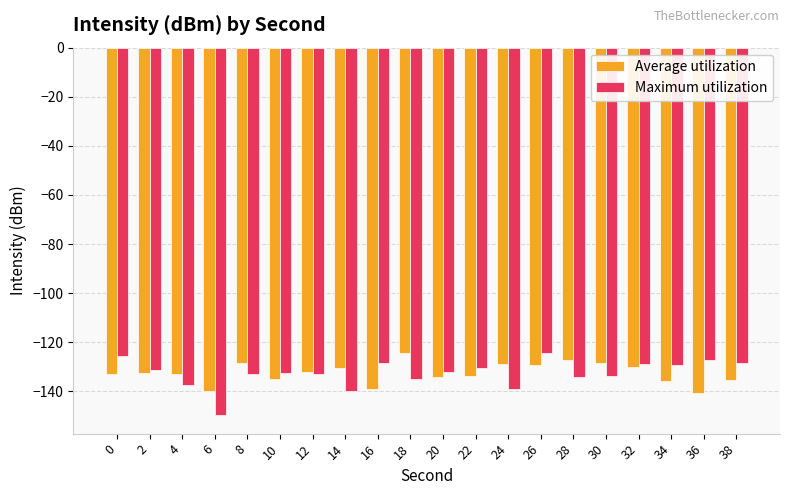

Does the chart contain any negative values?

Yes